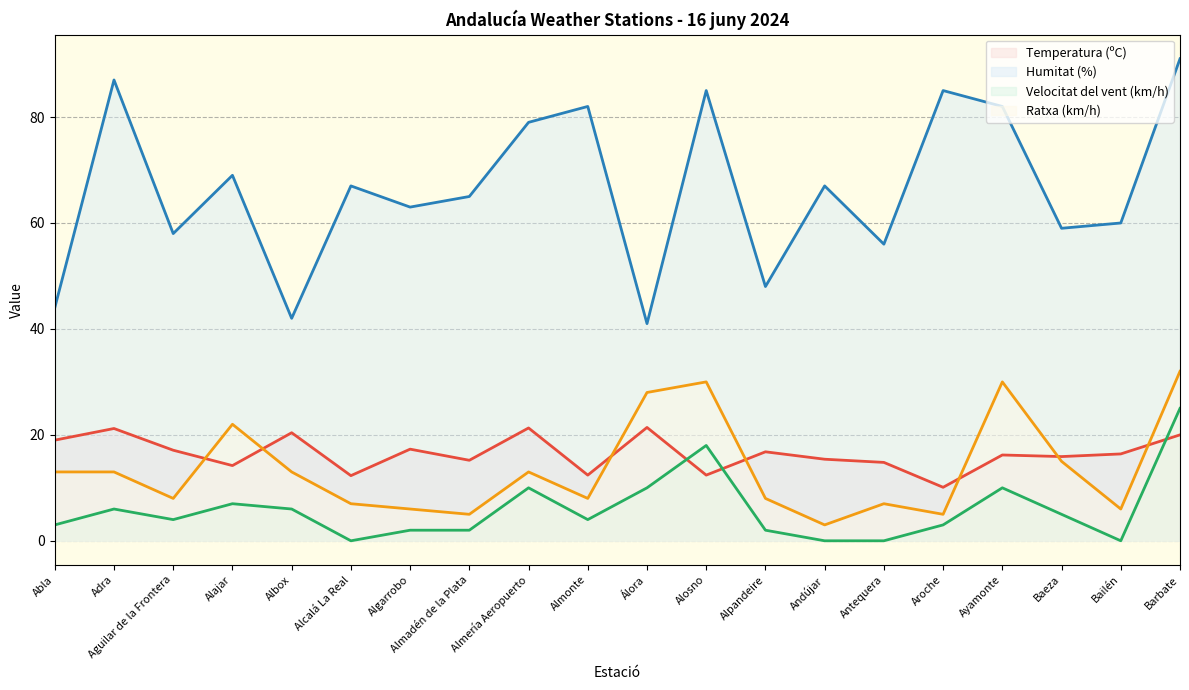

At which label is Humitat (%) (line) closest to 66?

Alcalá La Real